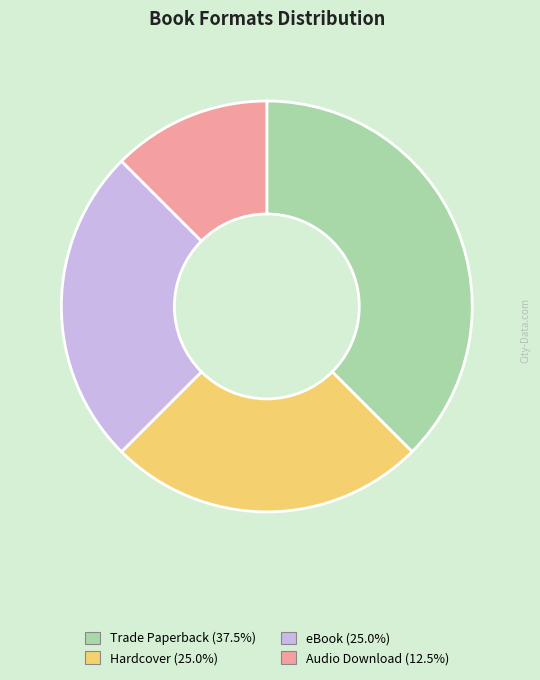

How many slices are in this pie chart?

4